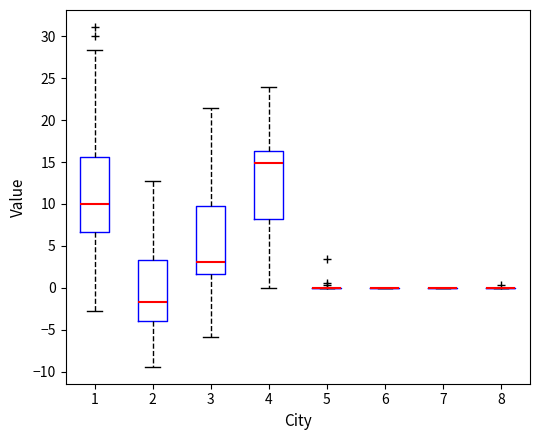

Which box is the tallest, from its lower edge to its upper edge?

1